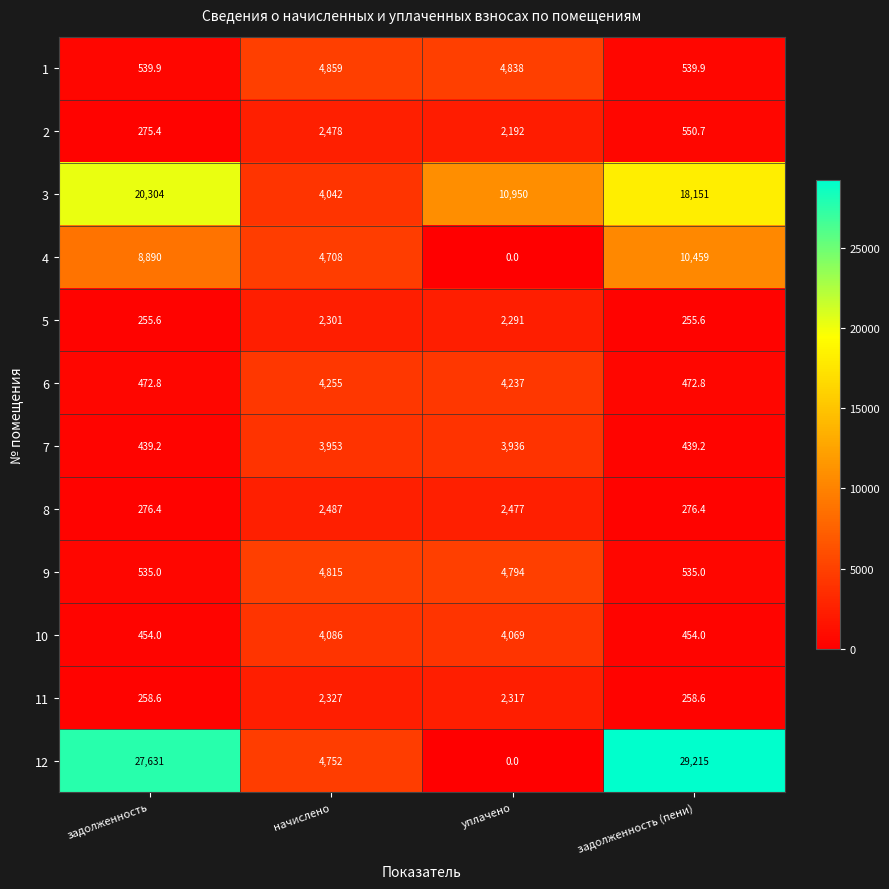

What is the difference between the maximum and minimum values in the 10 series?

3632.0